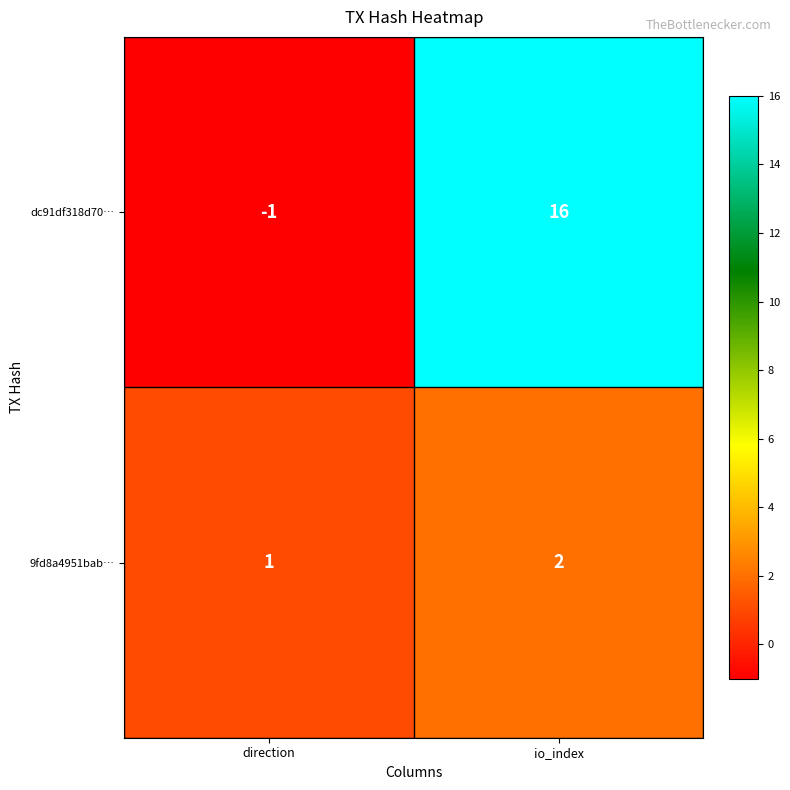

Reading left to right, transcribe all the data shown in this chart.

dc91df318d70…: -1	16
9fd8a4951bab…: 1	2